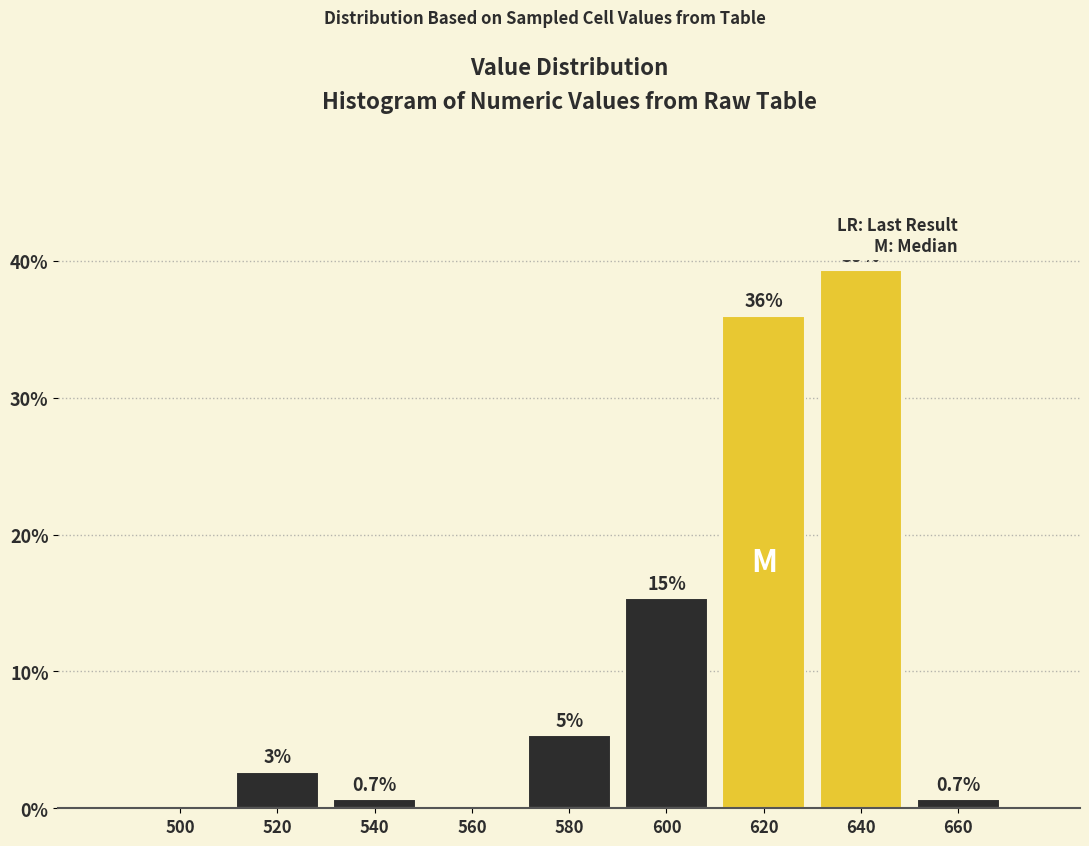

Are the bars horizontal?

No